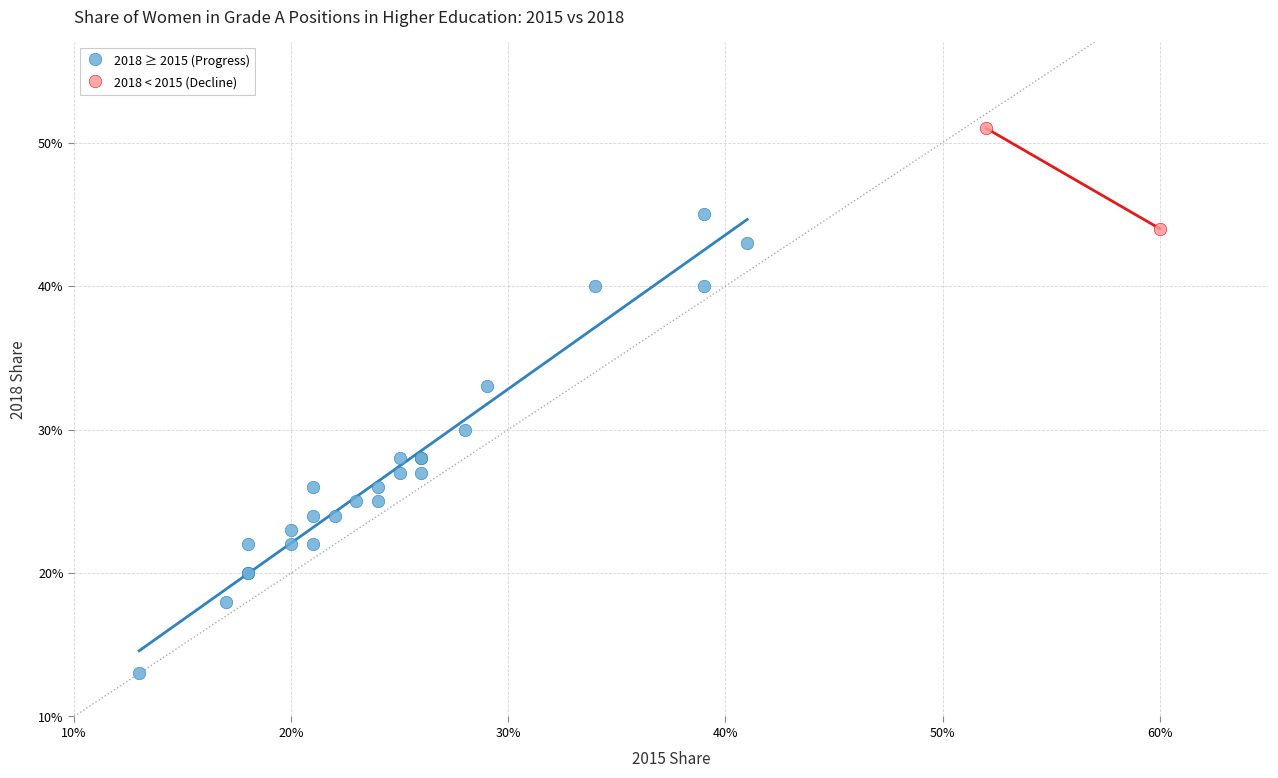

Which series has the widest spread of Y values?

2018 ≥ 2015 (Progress)